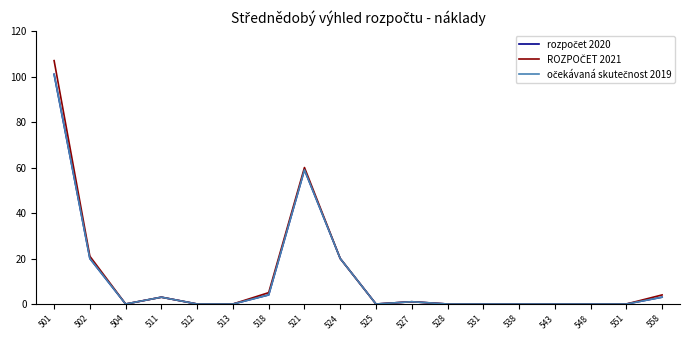

Is this an area chart (filled region under the line)?

No